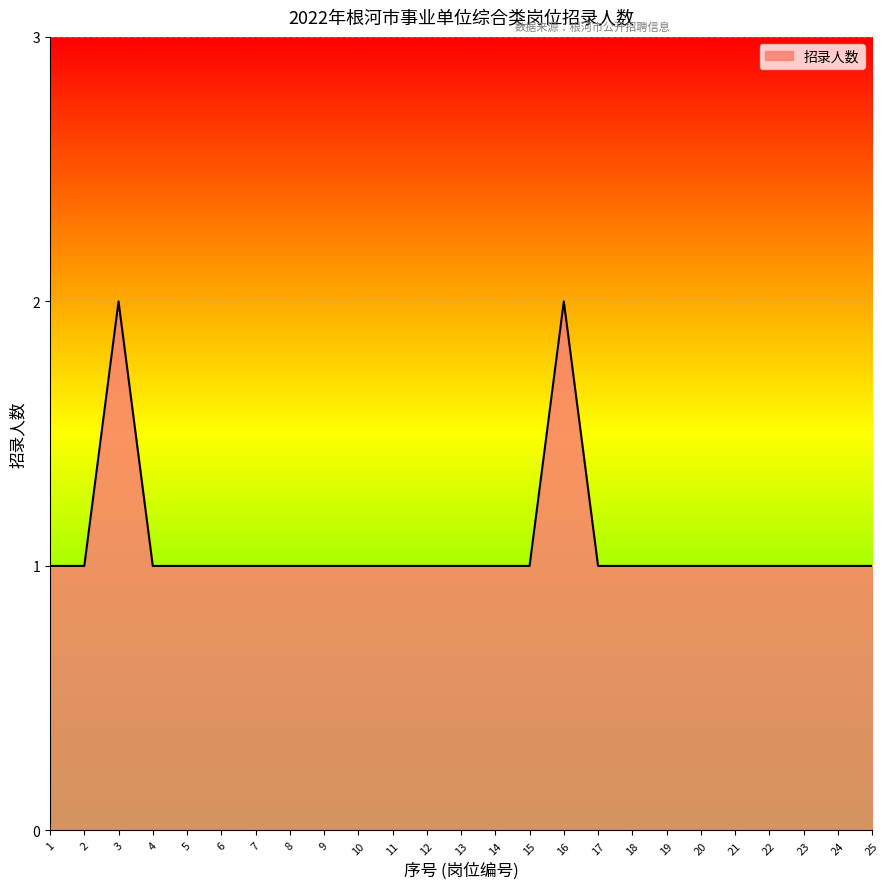

What is the average value?

1